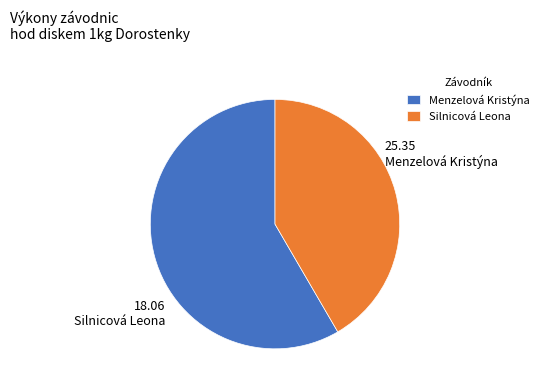

Which category has the smallest portion of the pie?

Silnicová Leona